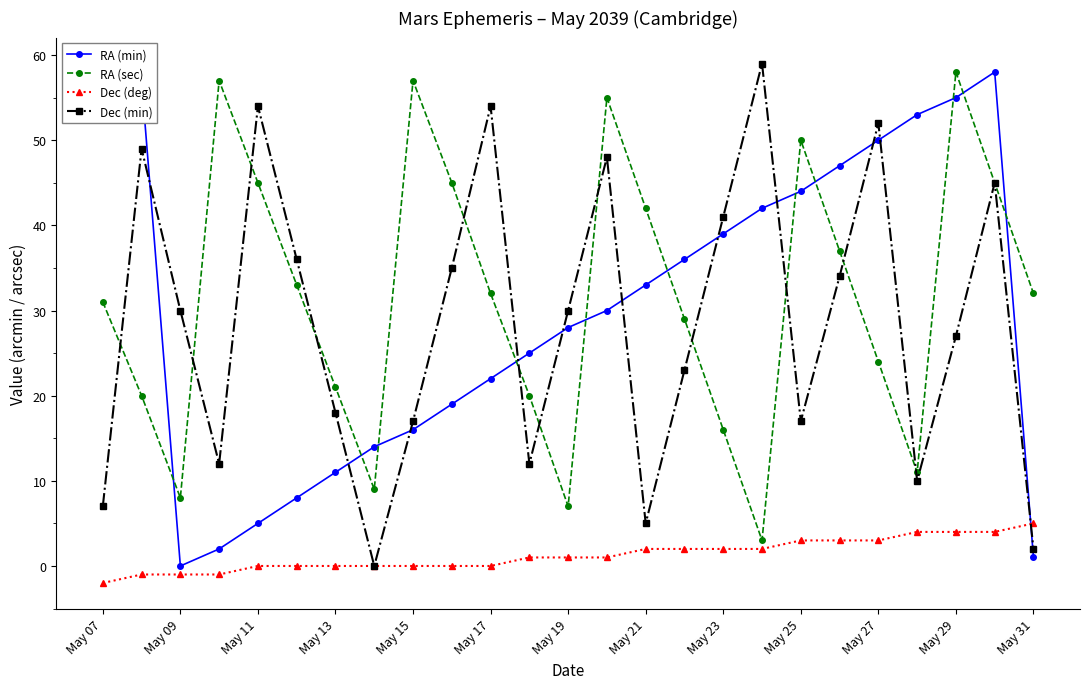

True or false: RA (sec) and Dec (min) intersect in this chart.

True